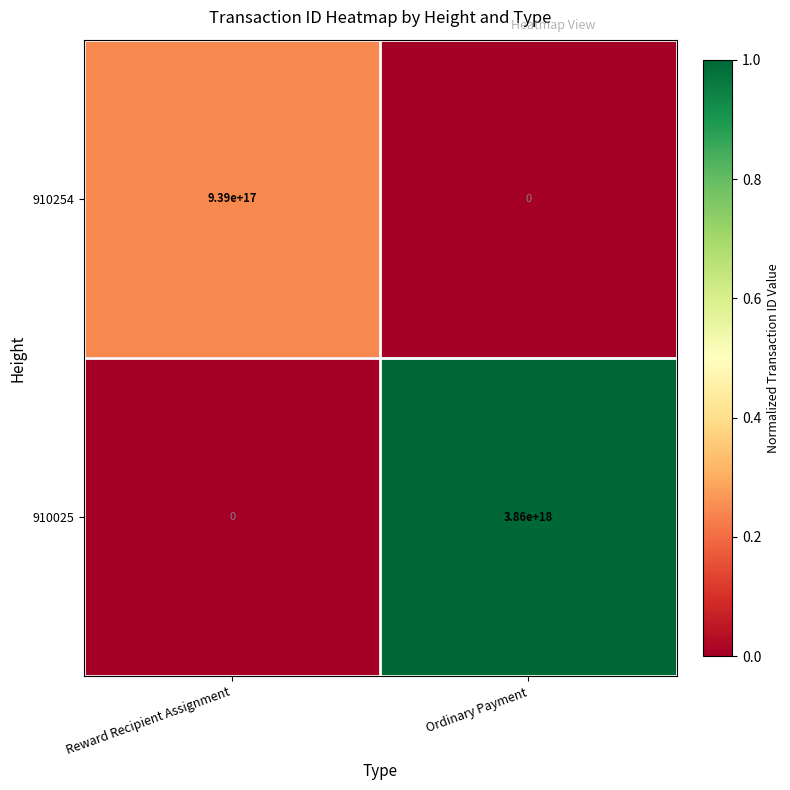

Is it true that 910025 equals 0 at Reward Recipient Assignment?

True